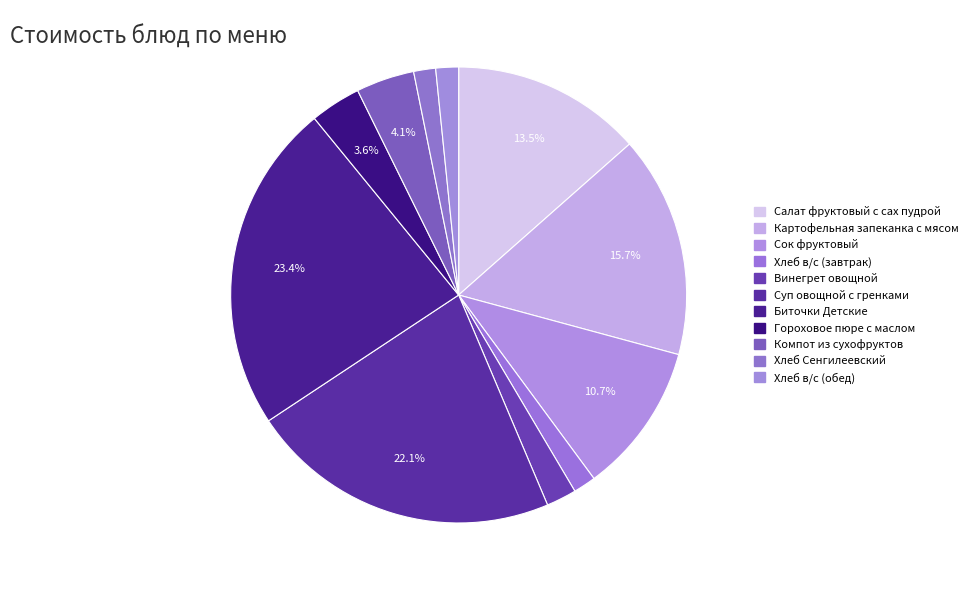

To the nearest percent, what percentage of the pie is Компот из сухофруктов?

4%